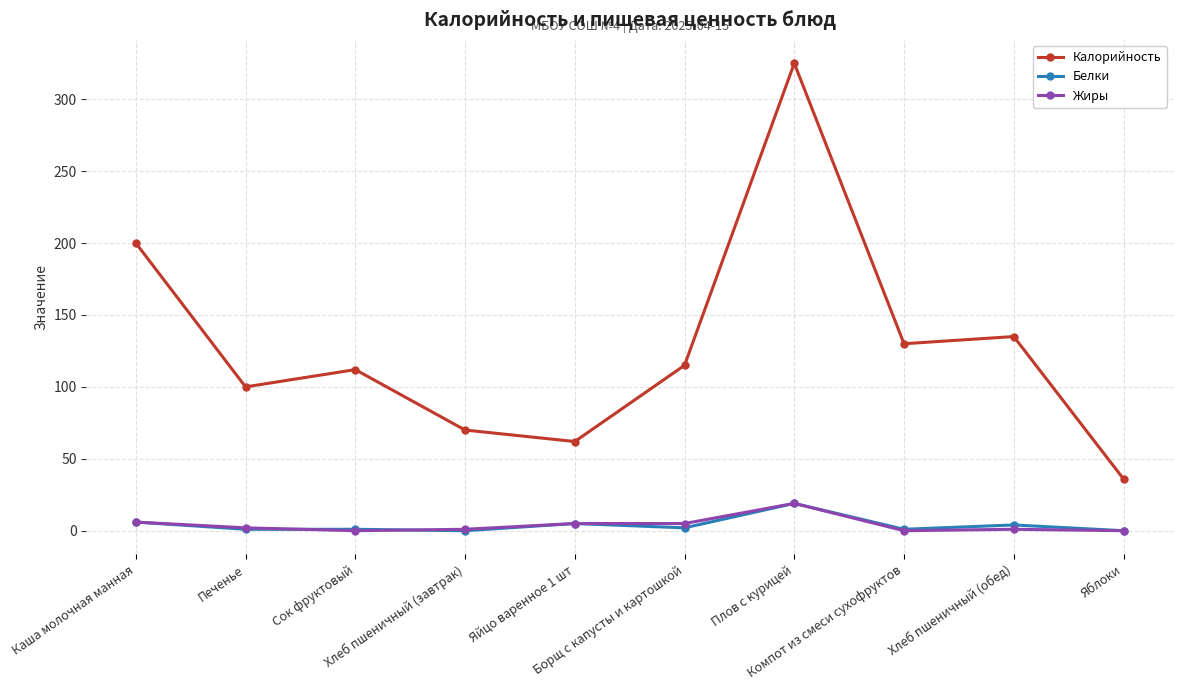

True or false: Калорийность has a value of 56 at Компот из смеси сухофруктов.

False